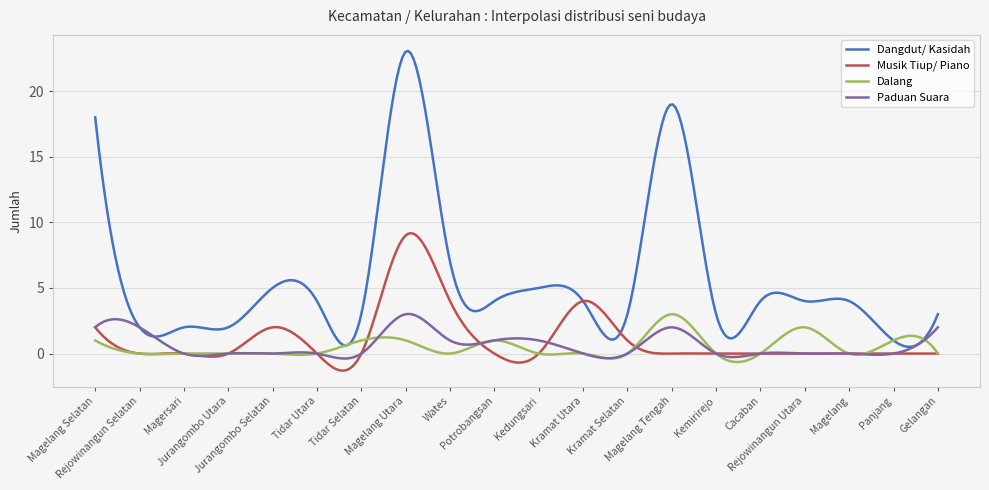

True or false: Paduan Suara has more than 1 points higher than both neighbors.

True